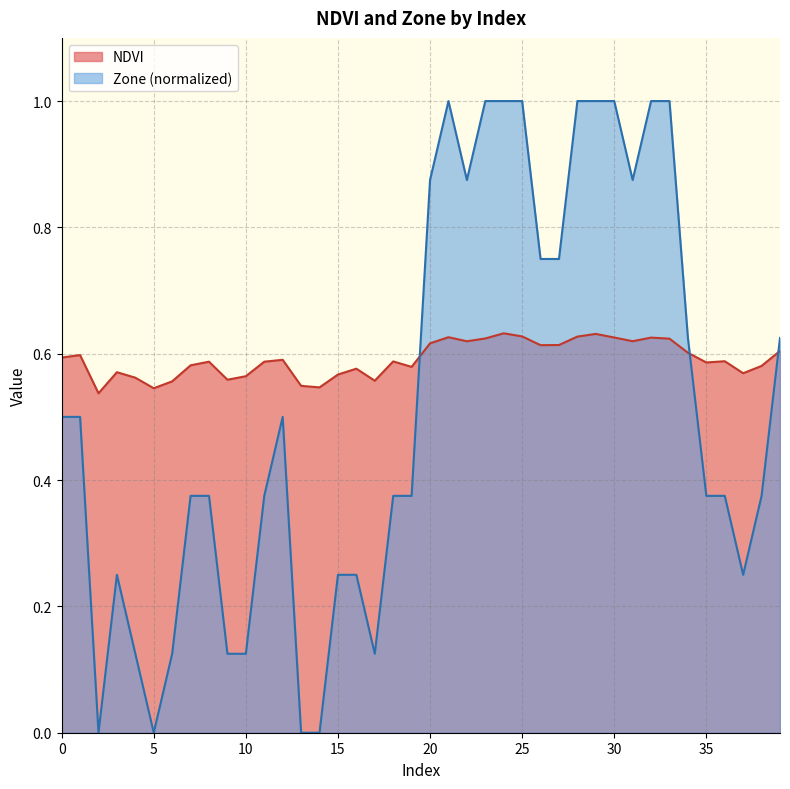

Which series has the largest range (max minus min)?

Zone (normalized)